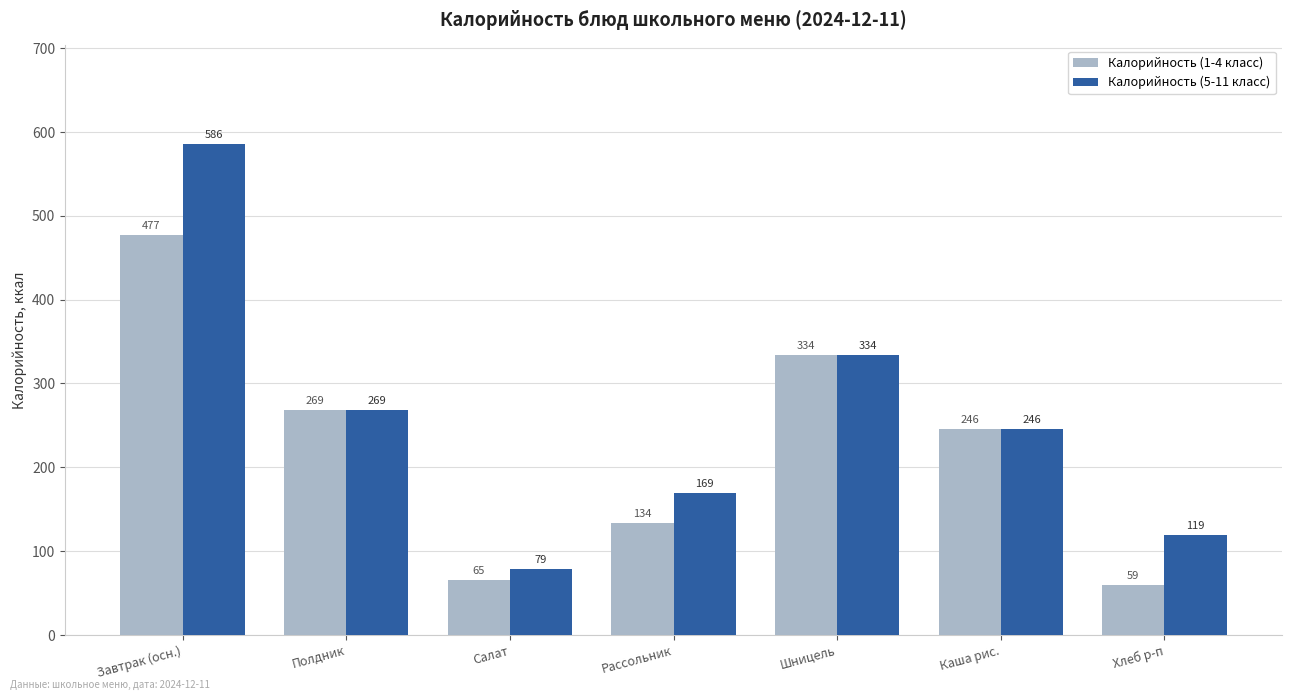

What is the label of the 3rd bar from the left?

Салат